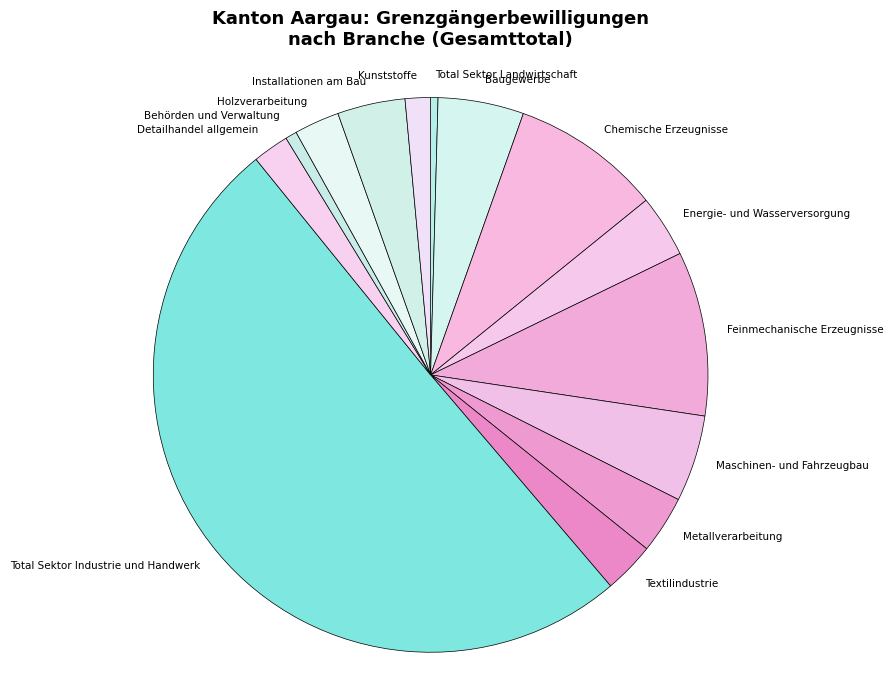

Which has a higher value, Feinmechanische Erzeugnisse or Holzverarbeitung?

Feinmechanische Erzeugnisse